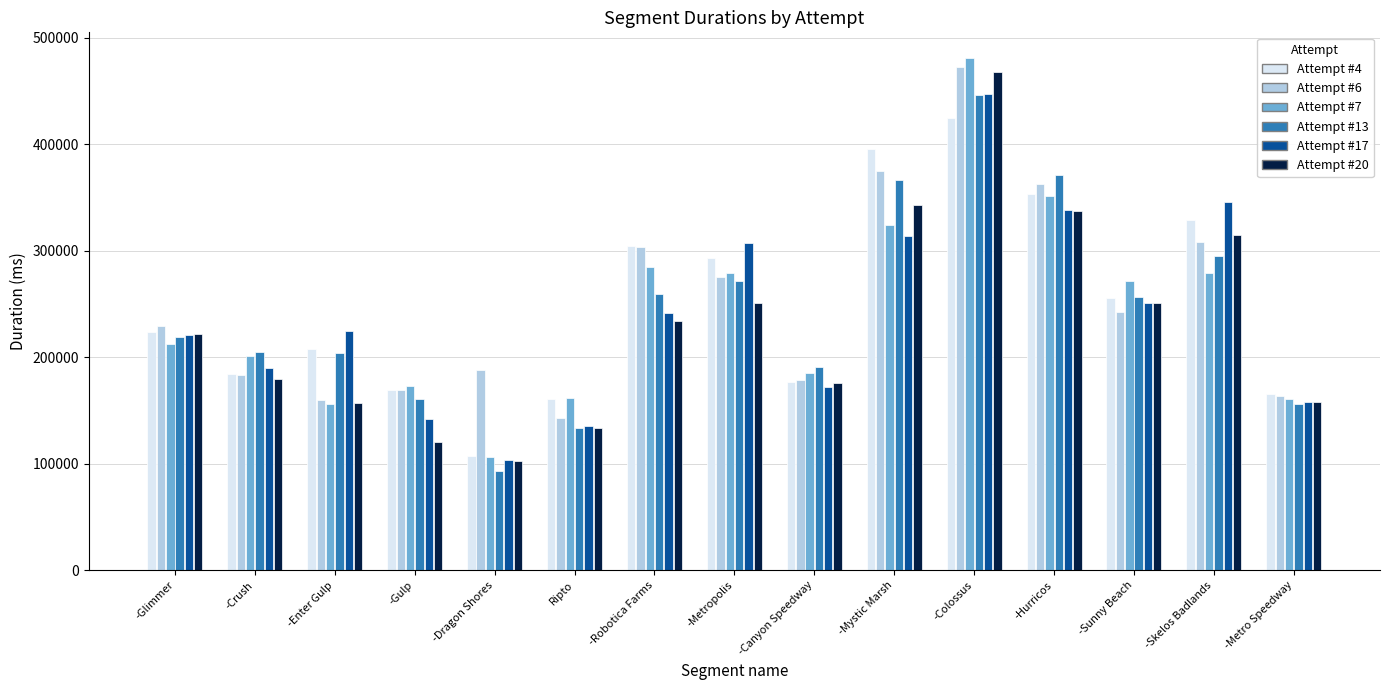

What is the smallest value displayed?

92984